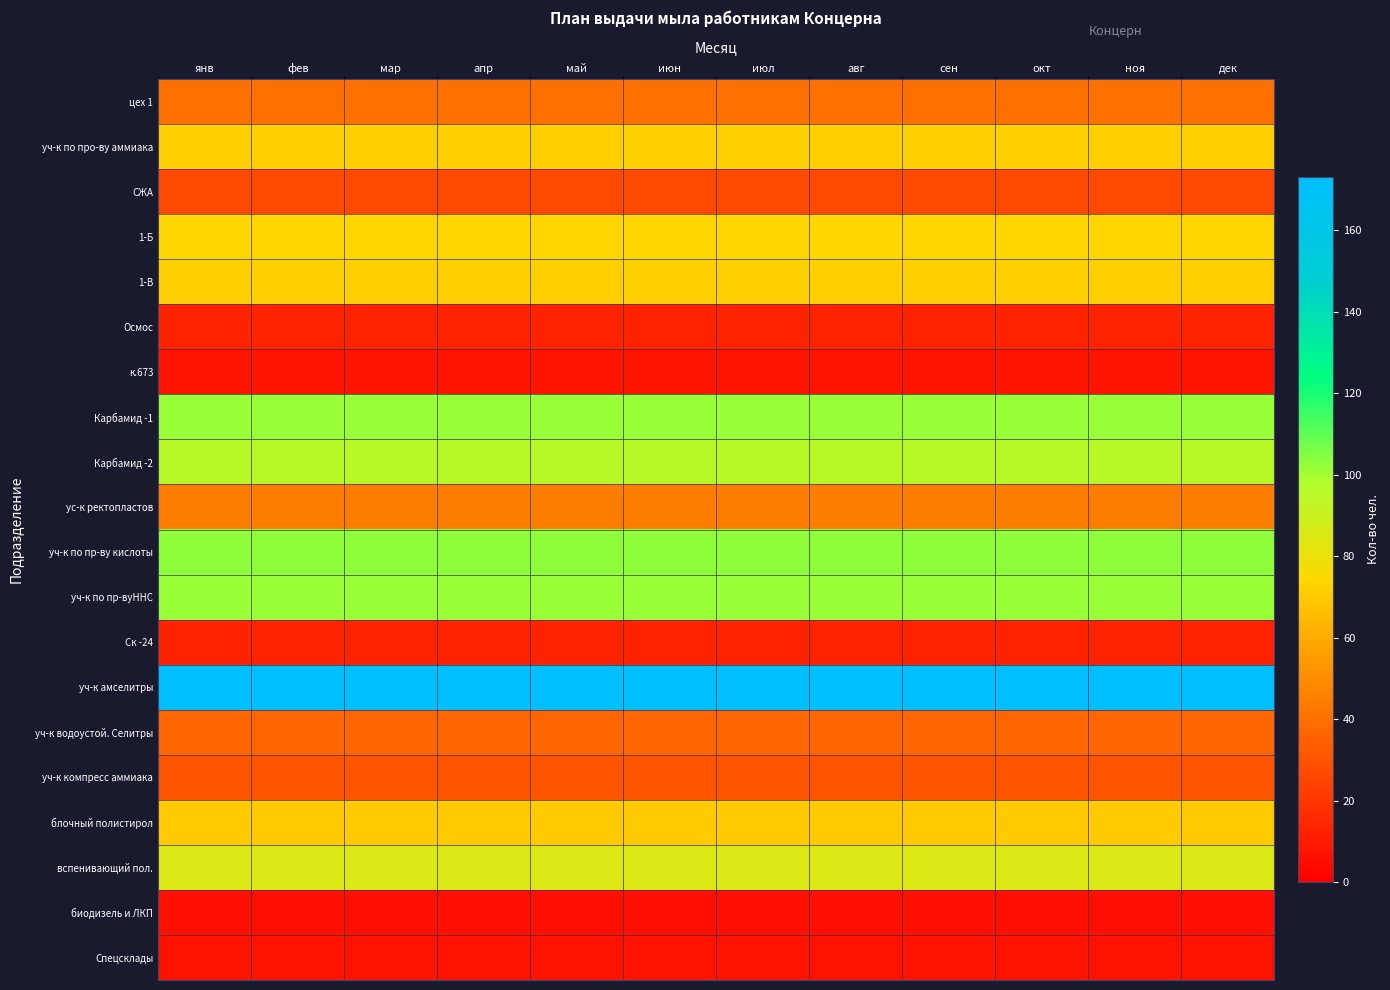

At which category does the chart reach its minimum across all series?

янв